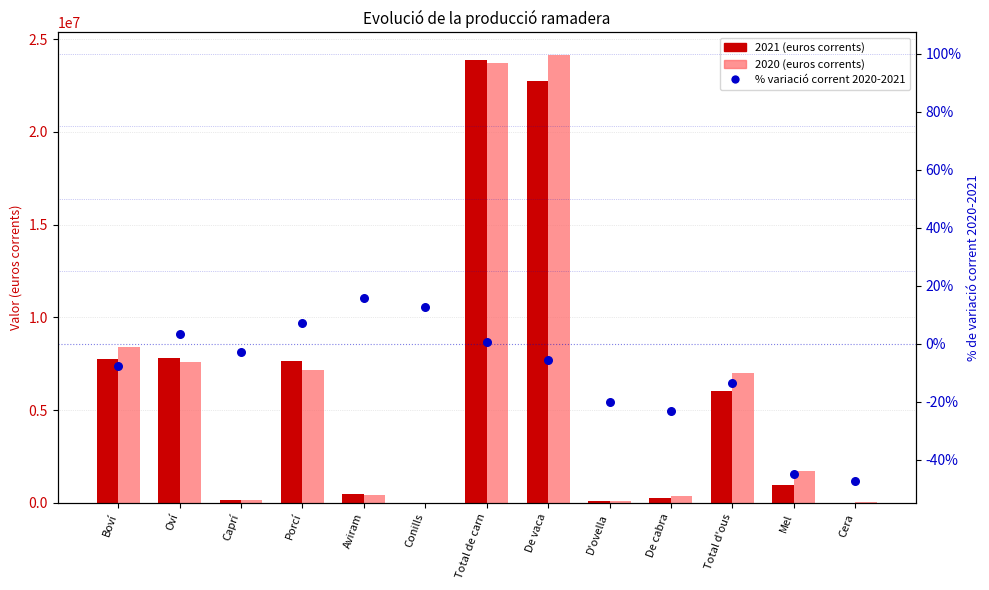

Which series has the widest spread of Y values?

2020 (euros corrents)